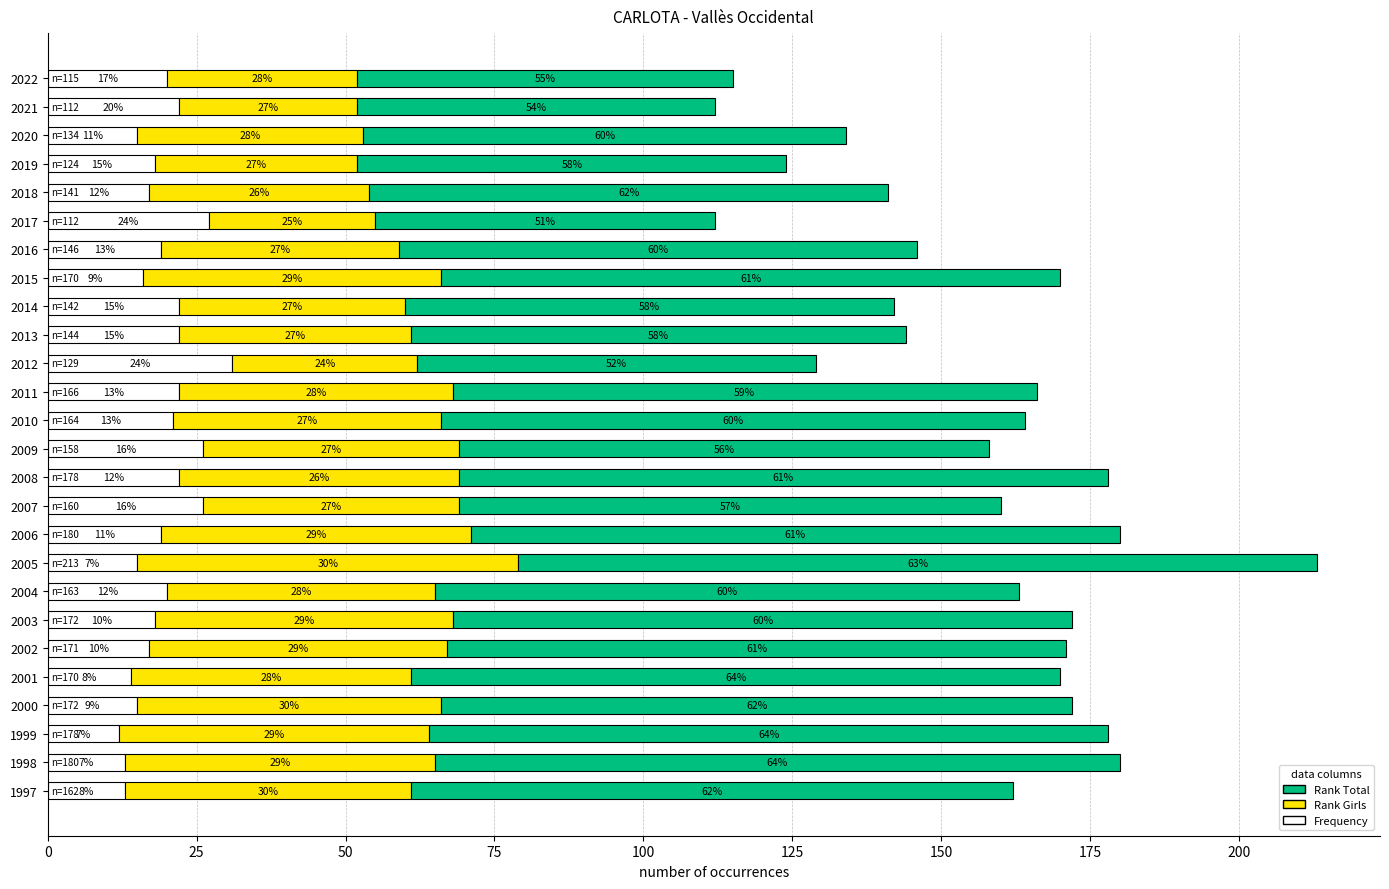

How many data points in Frequency are less than 19?

12